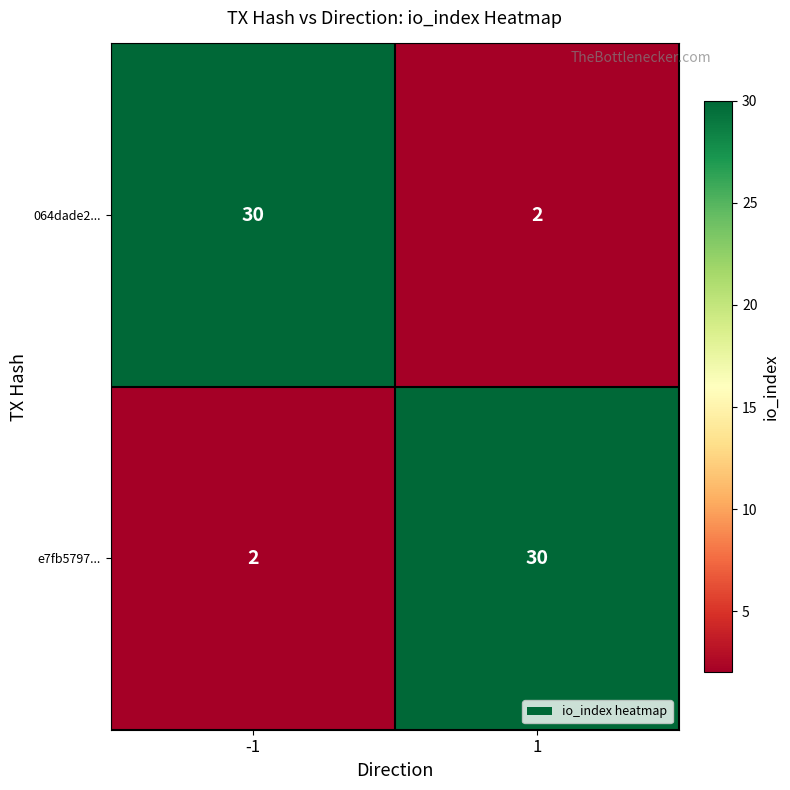

Is the value of 064dade2... at 1 greater than the value of e7fb5797... at 1?

No